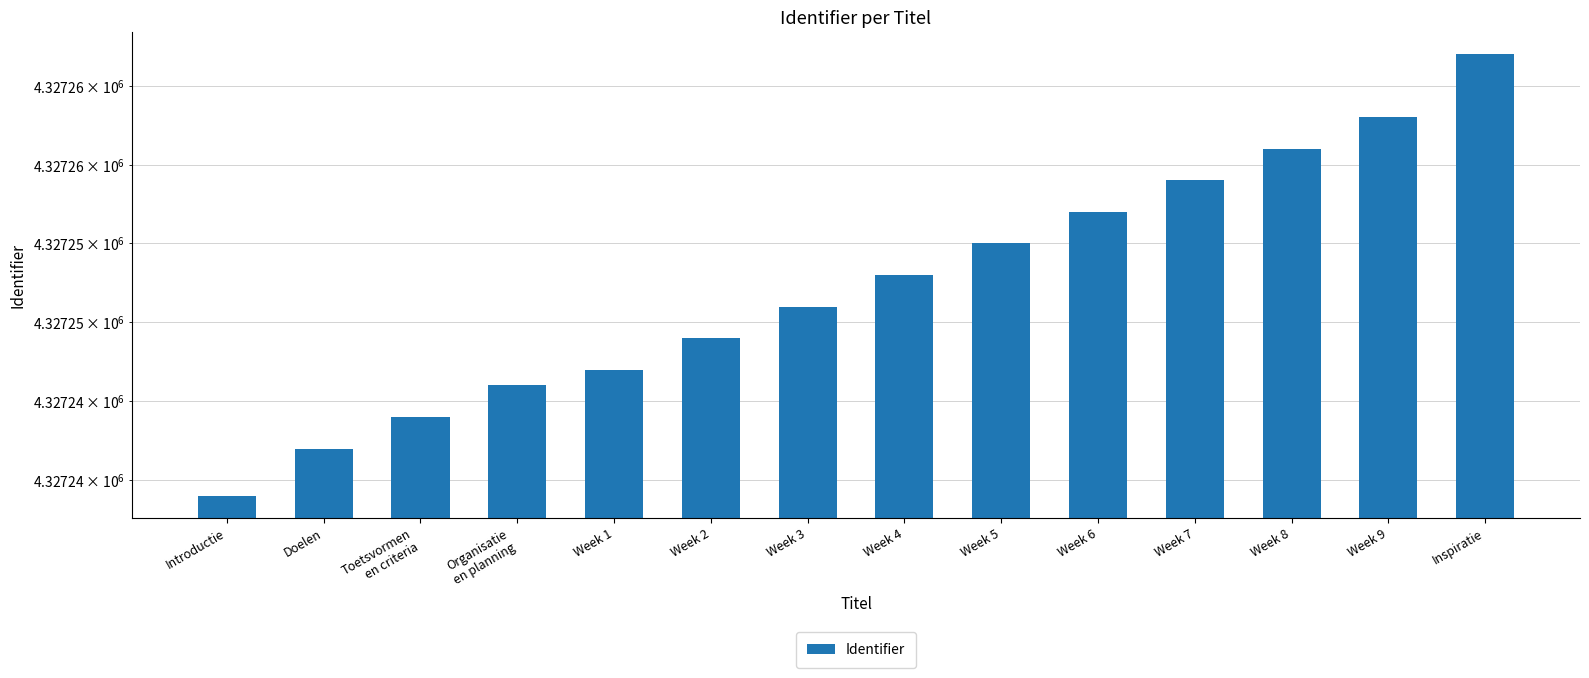

What is the value of the 6th bar from the left?

4327249